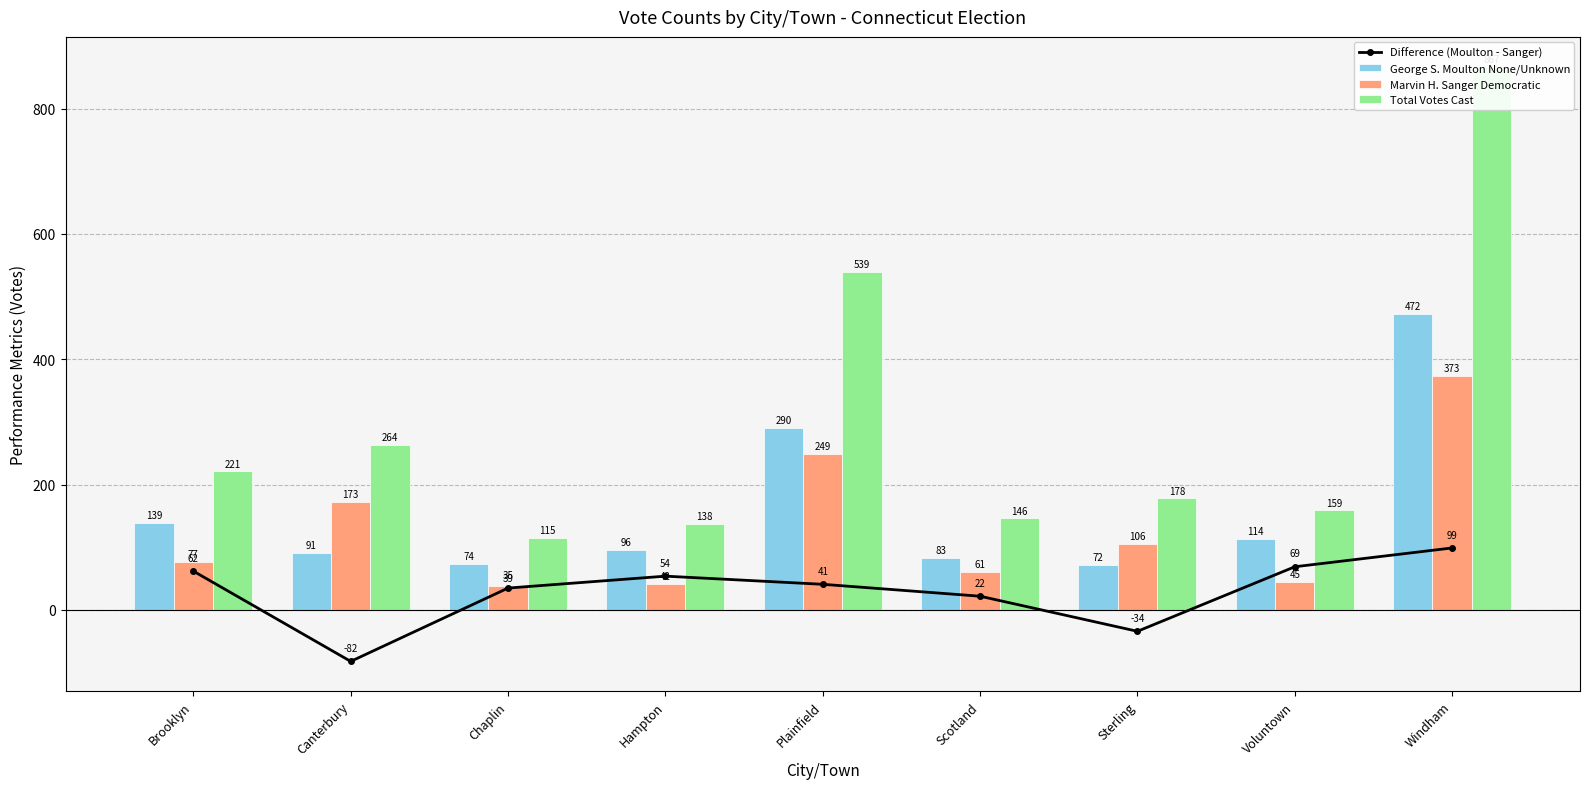

Where is Difference (Moulton - Sanger) nearest to the value 8?

Scotland